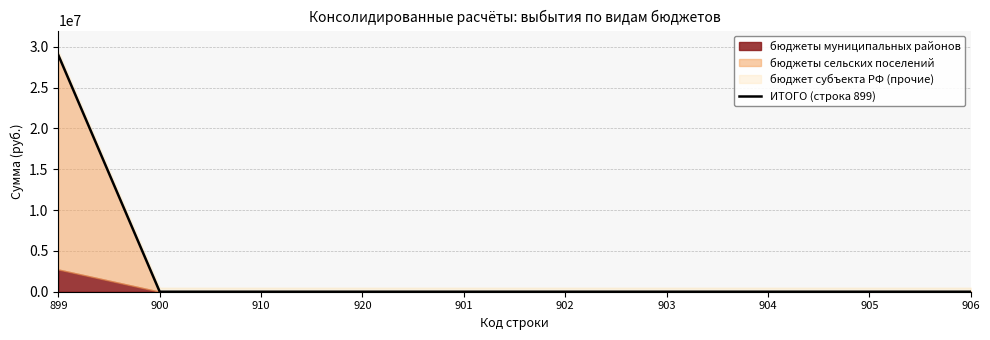

Count the number of categories in the chart.

10